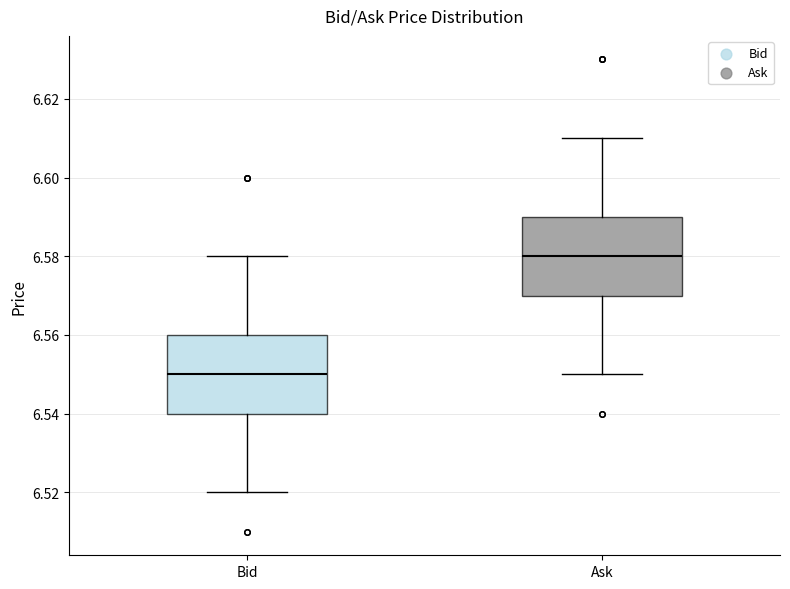

Which box has the lowest median line?

Bid